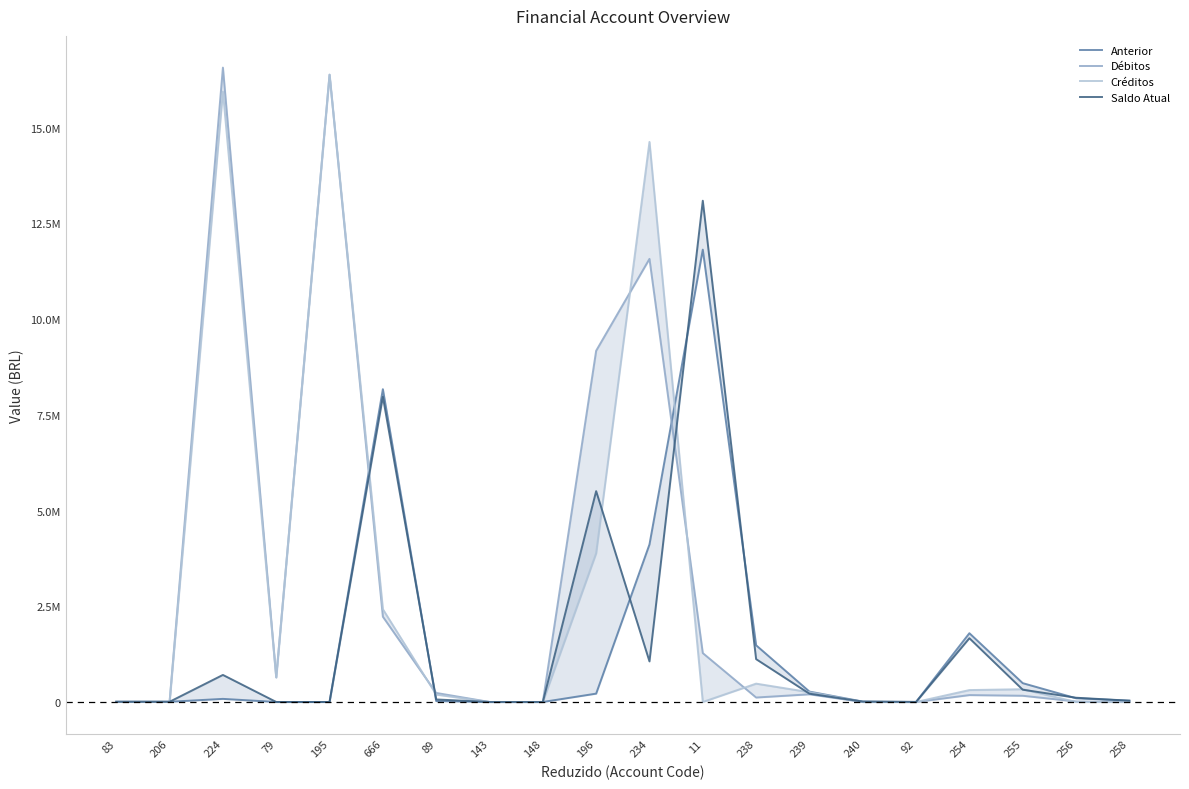

True or false: Créditos has more than 0 interior local peaks.

True